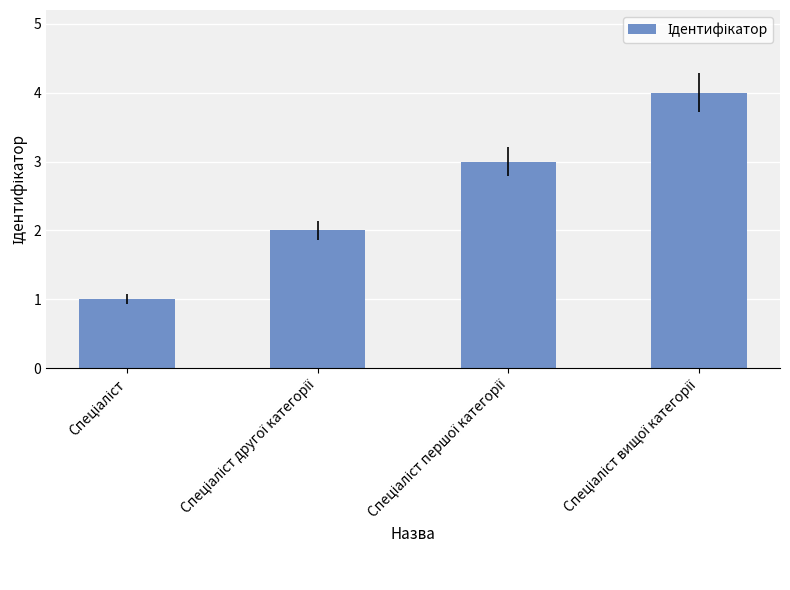

What is the greatest value displayed?

4